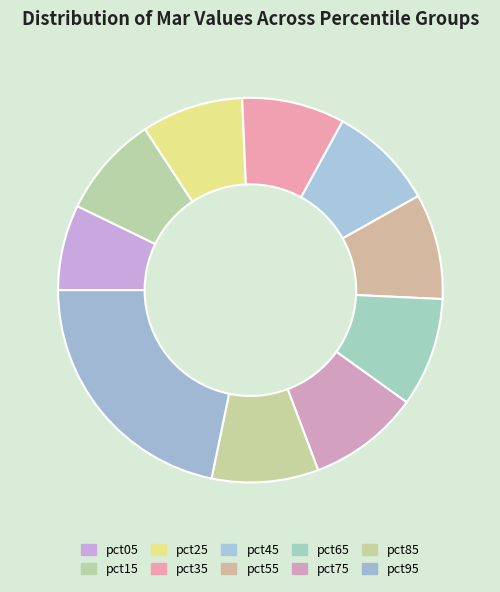

True or false: pct15 accounts for 19% of the total.

False